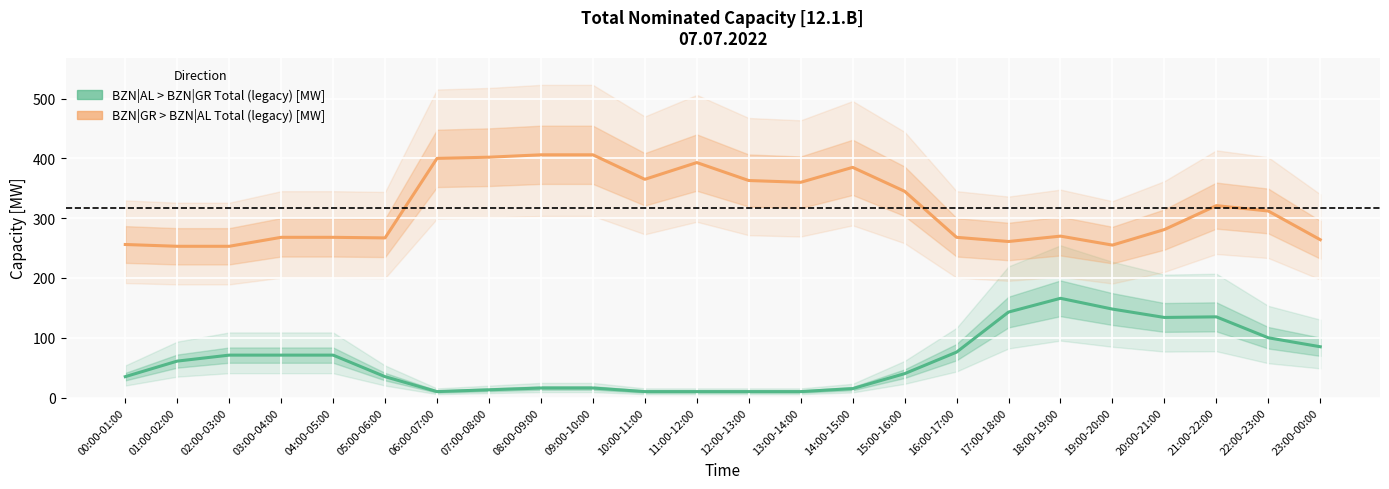

What is the difference between the second highest and second lowest values in the BZN|GR > BZN|AL Total (legacy) [MW] series?

153